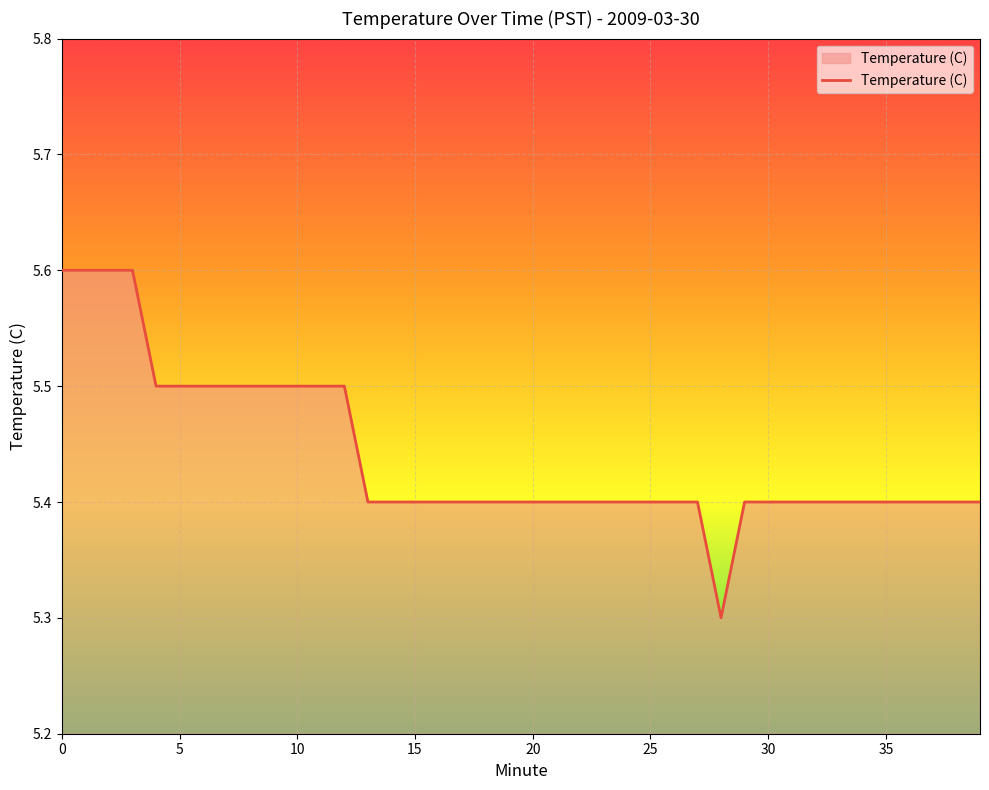

Does the chart display data point markers on the line(s)?

No